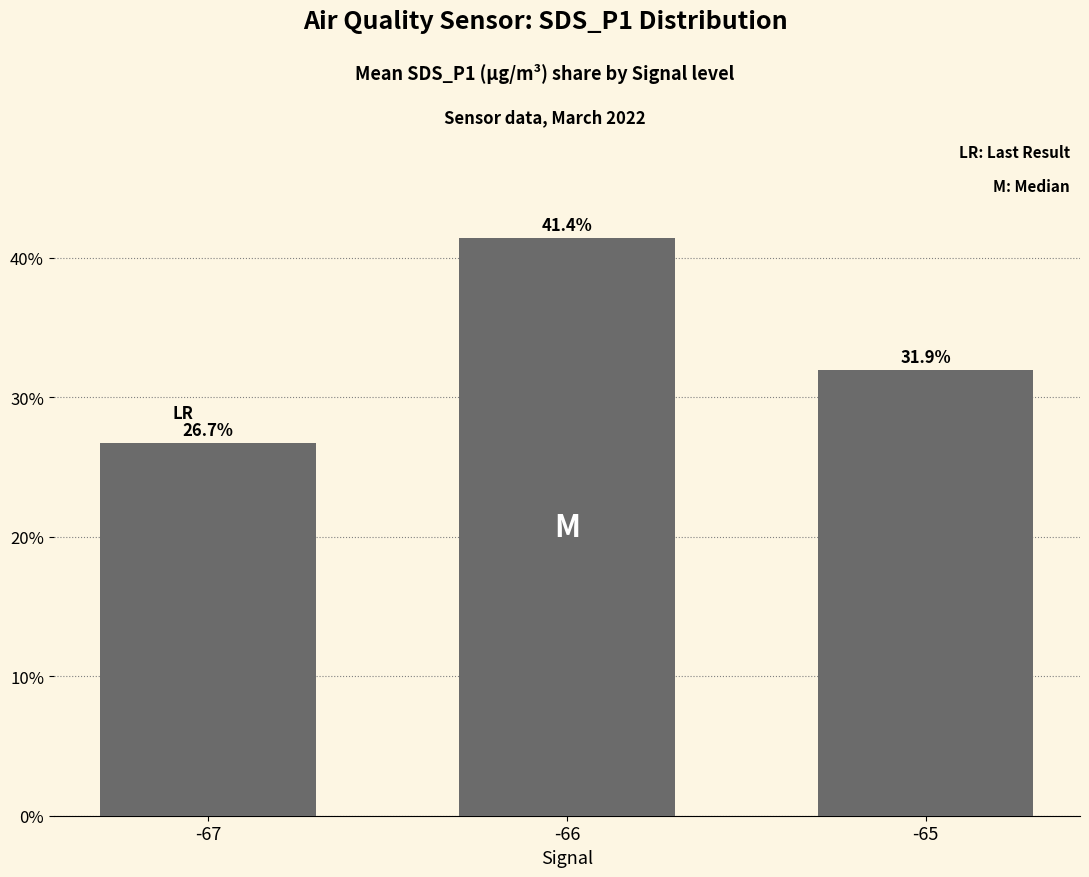

The chart shows a value of 10.7 at -67. True or false?

False